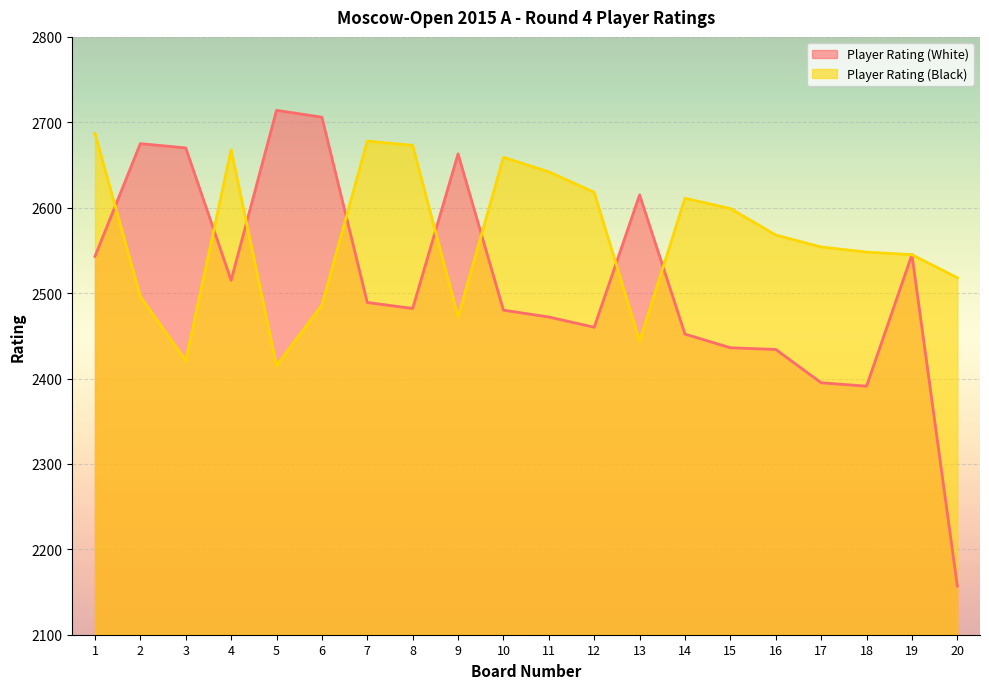

Which category has the highest value across all series?

5